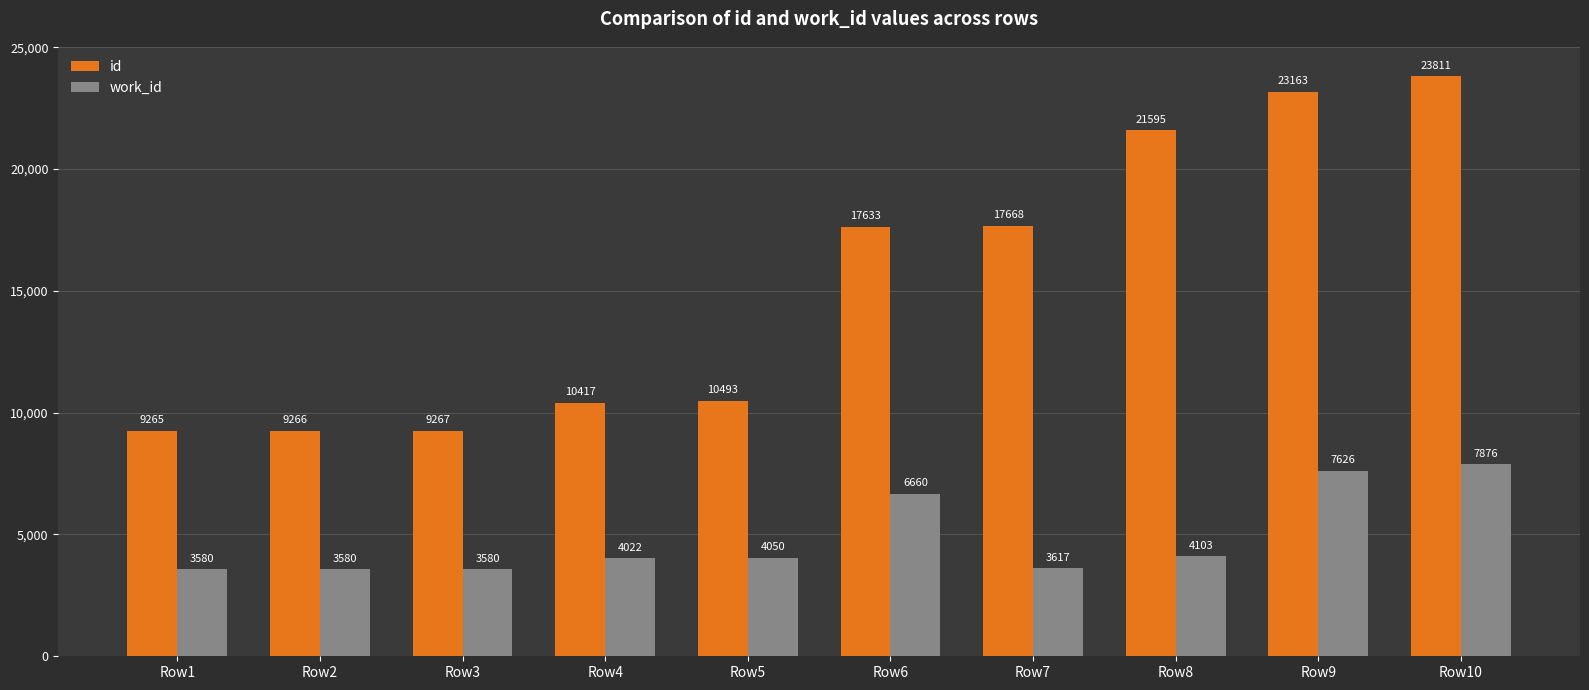

At which label does id reach its minimum?

Row1